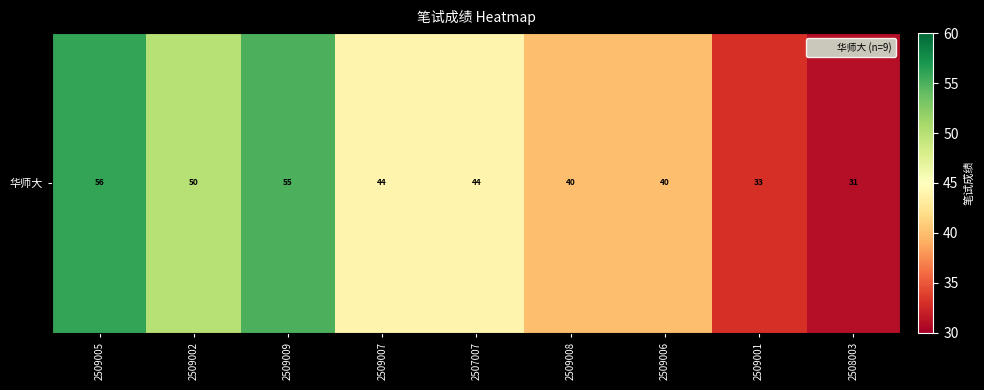

How many data points are less than 44?

4